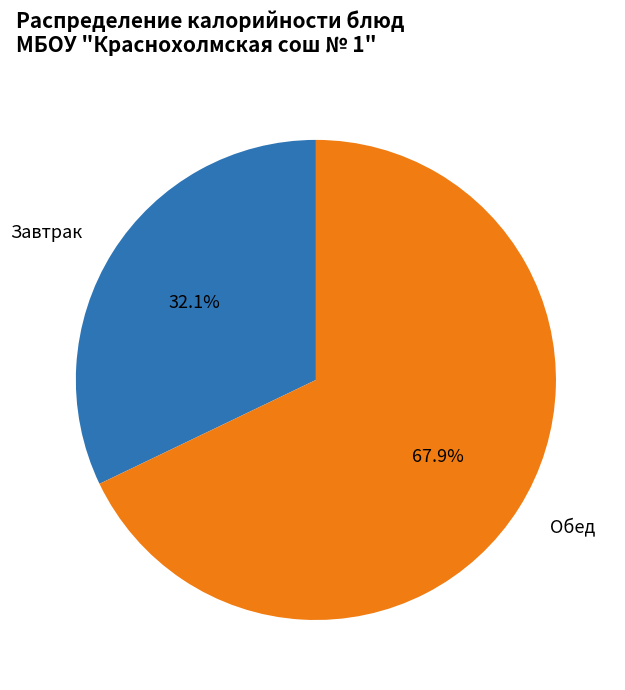

Approximately how many times larger is the value at Завтрак compared to Обед?

0.5